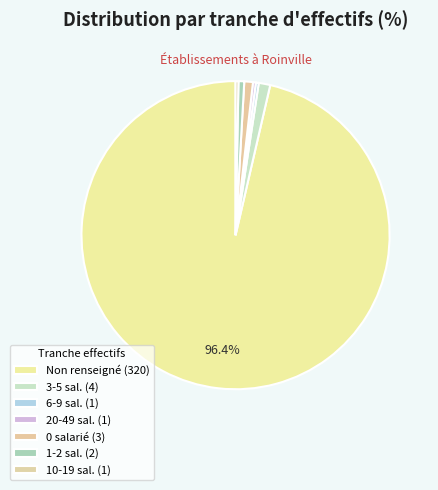

Count the number of slices in the pie.

7